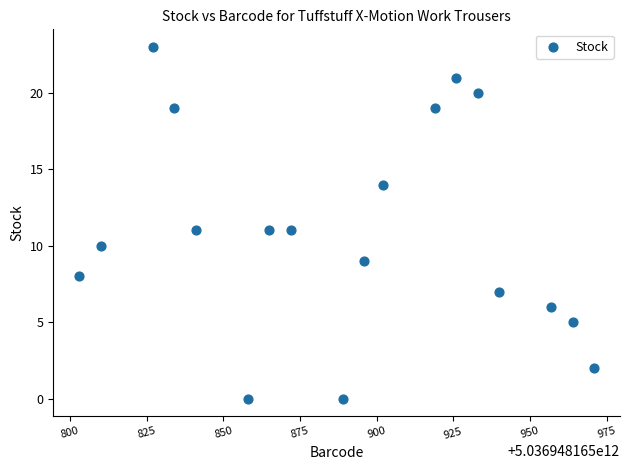

What is the range of Y values (max minus min)?

23